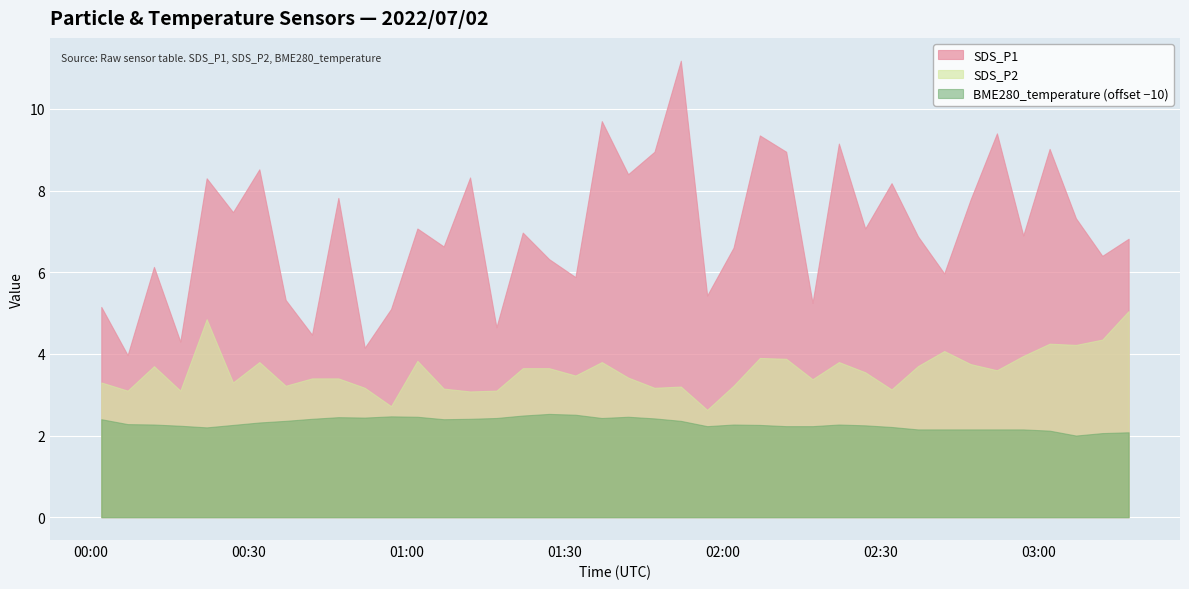

Between 2022/07/02 00:32 and 2022/07/02 02:52, which series saw the biggest shift?

SDS_P1